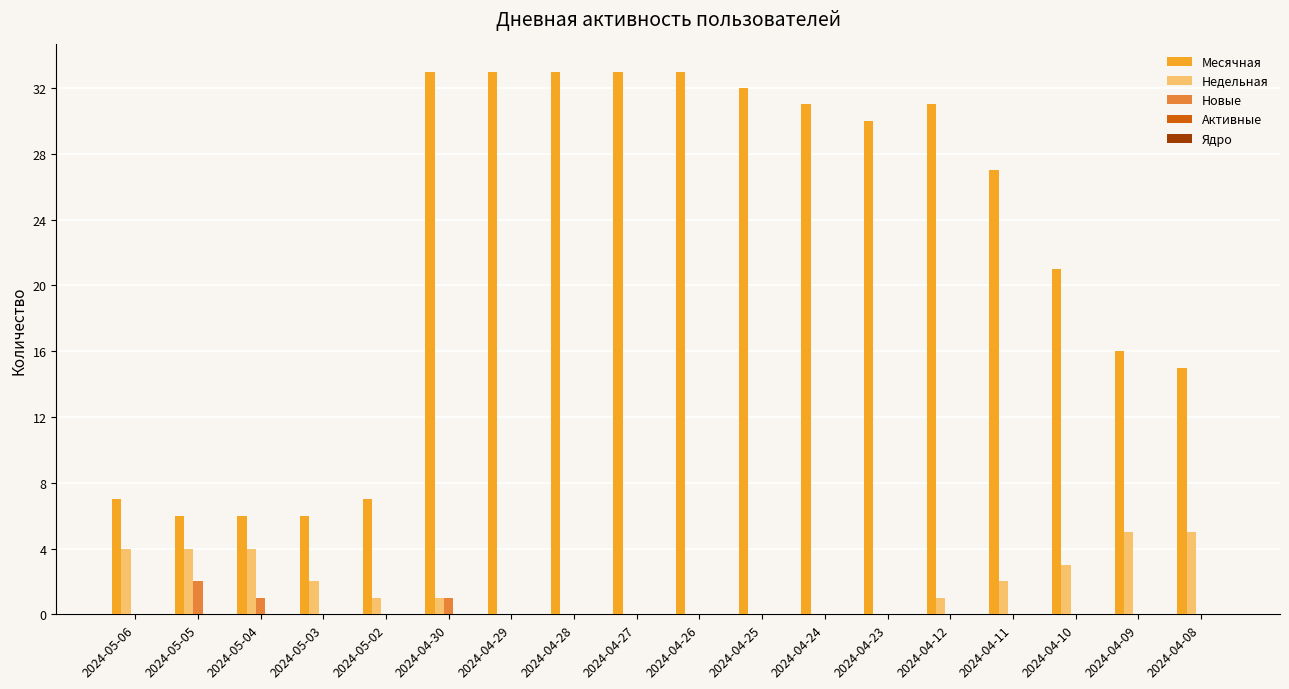

What is the greatest value displayed?

33